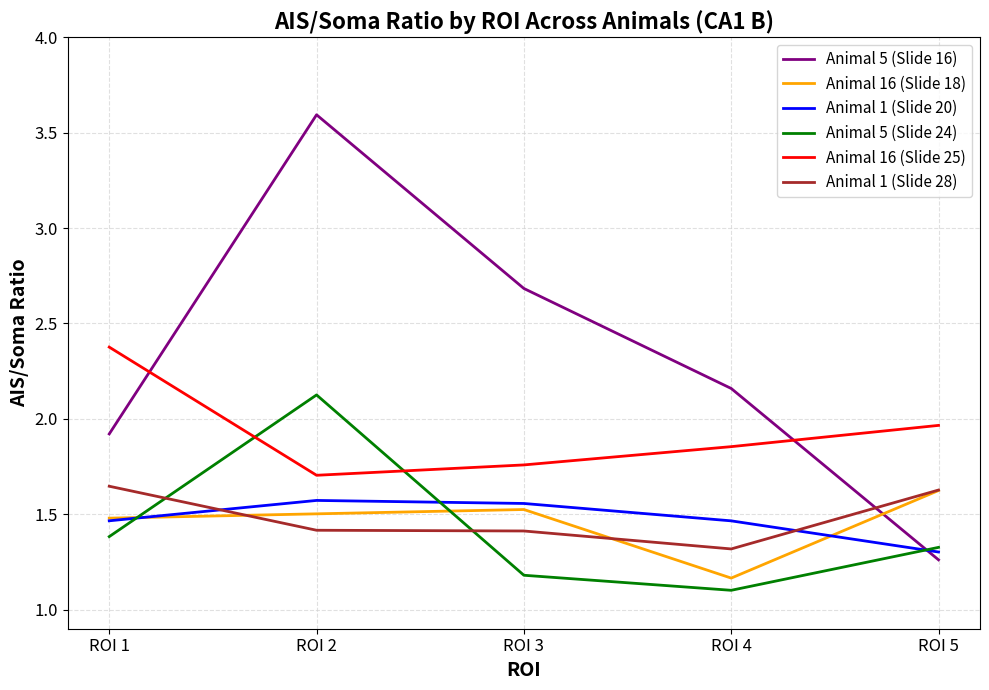

True or false: Animal 5 (Slide 24) has more than 1 interior local peaks.

False